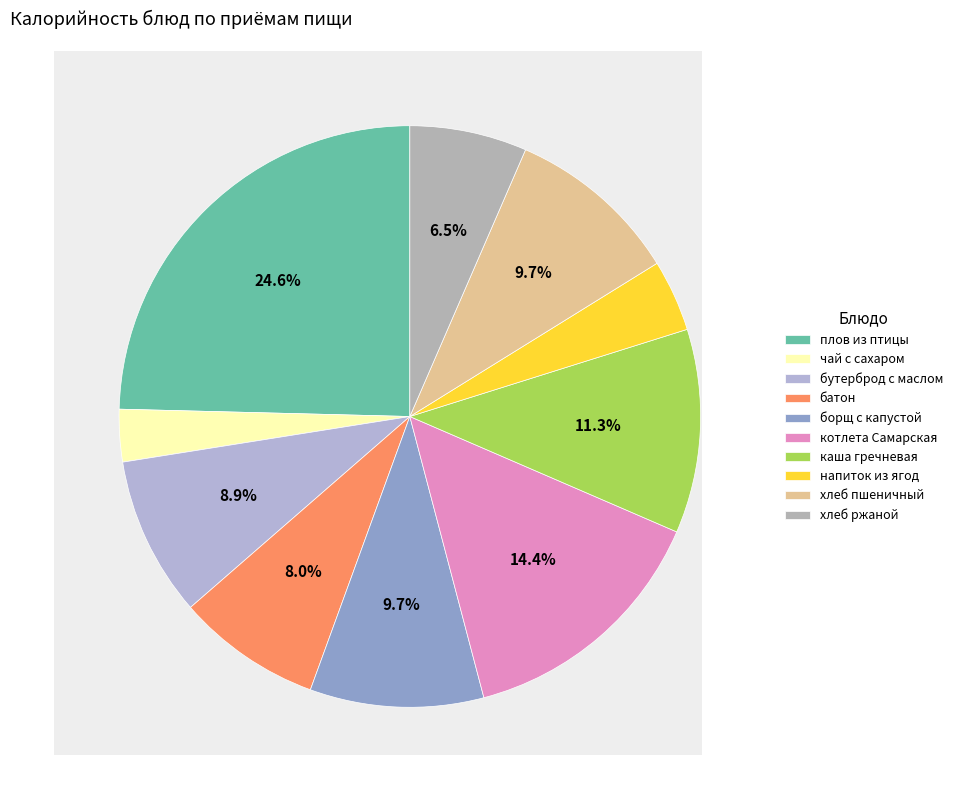

Count the number of slices in the pie.

10